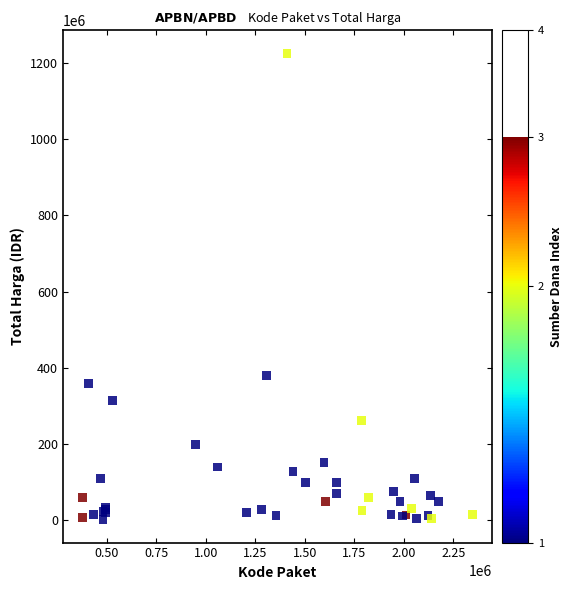

What Y value in the scatter plot is closest to 613538875?

379075000